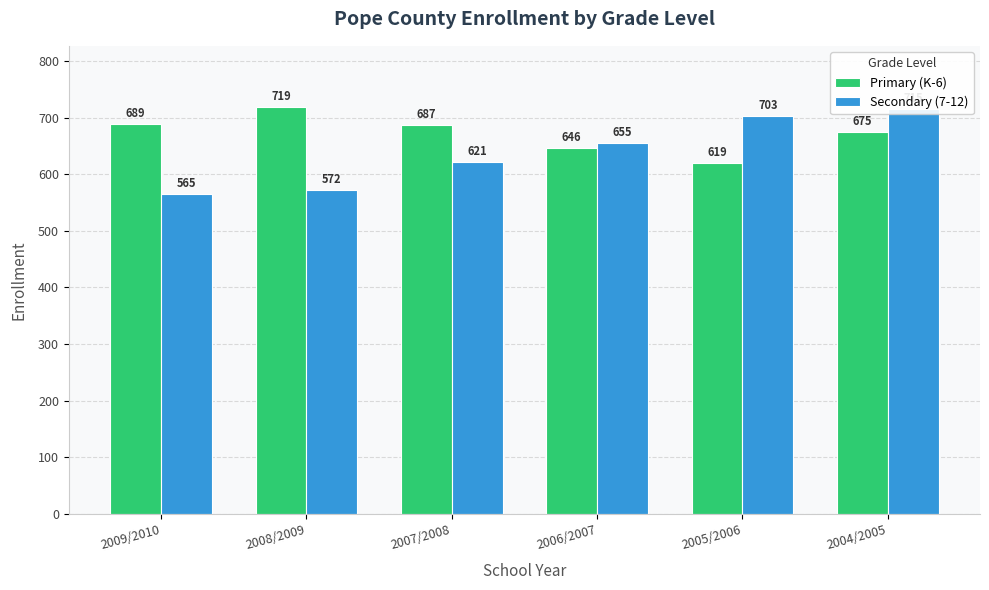

Reading right to left, extract all data points from this chart.

Primary (K-6): 2004/2005=675	2005/2006=619	2006/2007=646	2007/2008=687	2008/2009=719	2009/2010=689
Secondary (7-12): 2004/2005=715	2005/2006=703	2006/2007=655	2007/2008=621	2008/2009=572	2009/2010=565